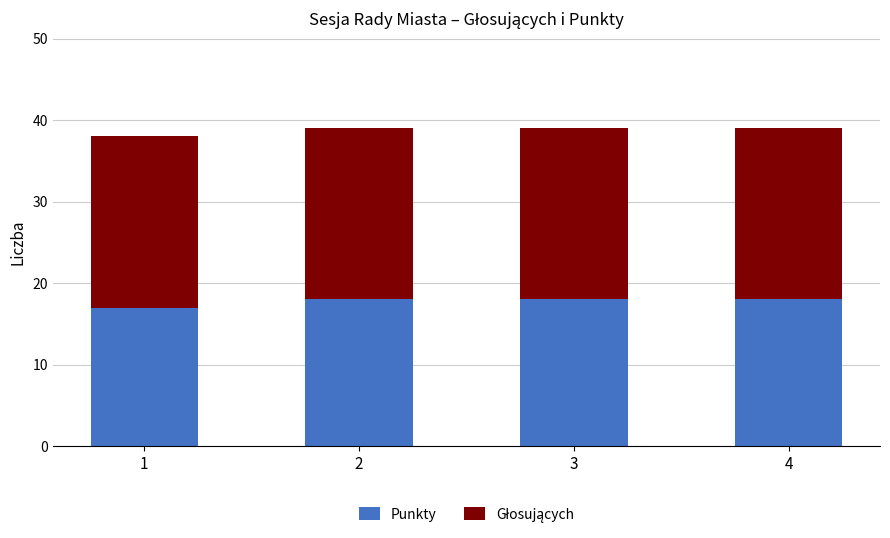

Are the bars grouped side by side (vs. stacked)?

No